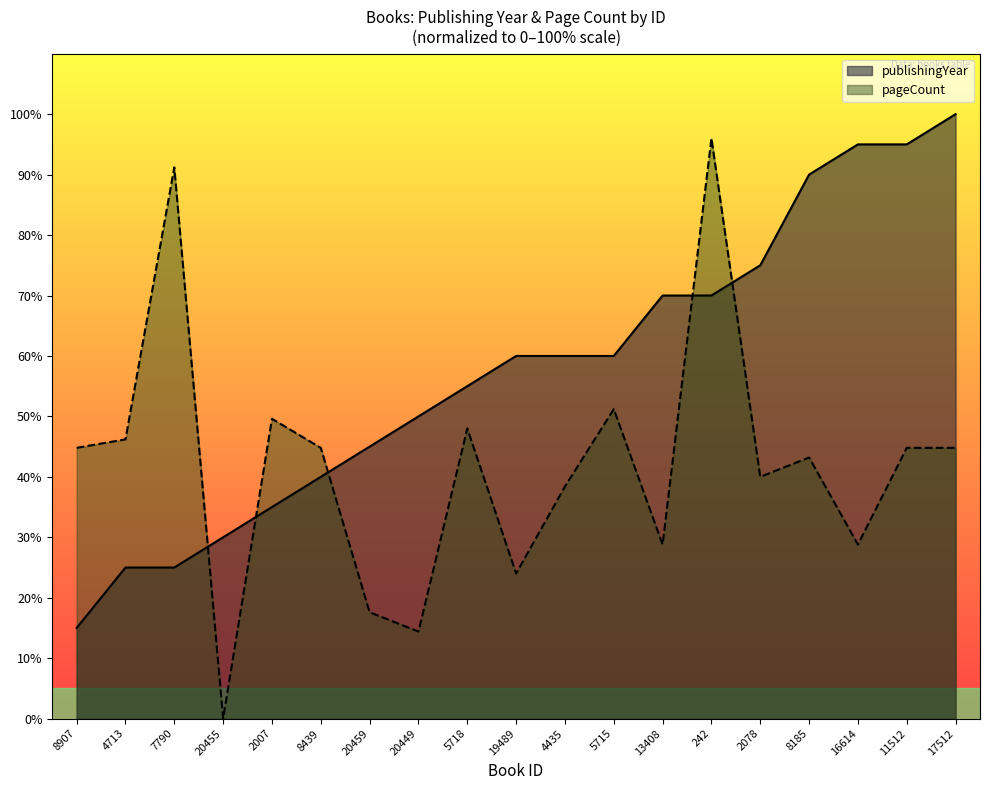

True or false: pageCount has a value of 44.8 at 8439.

True